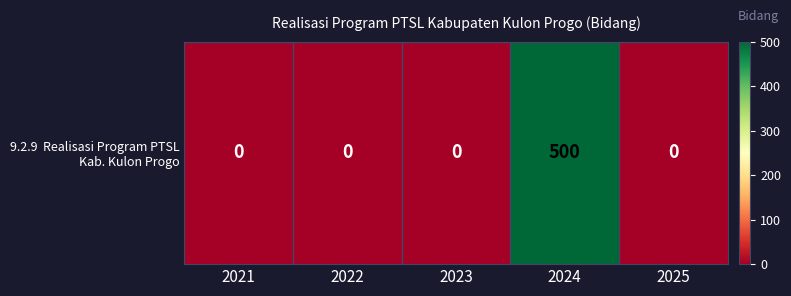

What is the difference between the maximum and minimum values?

500